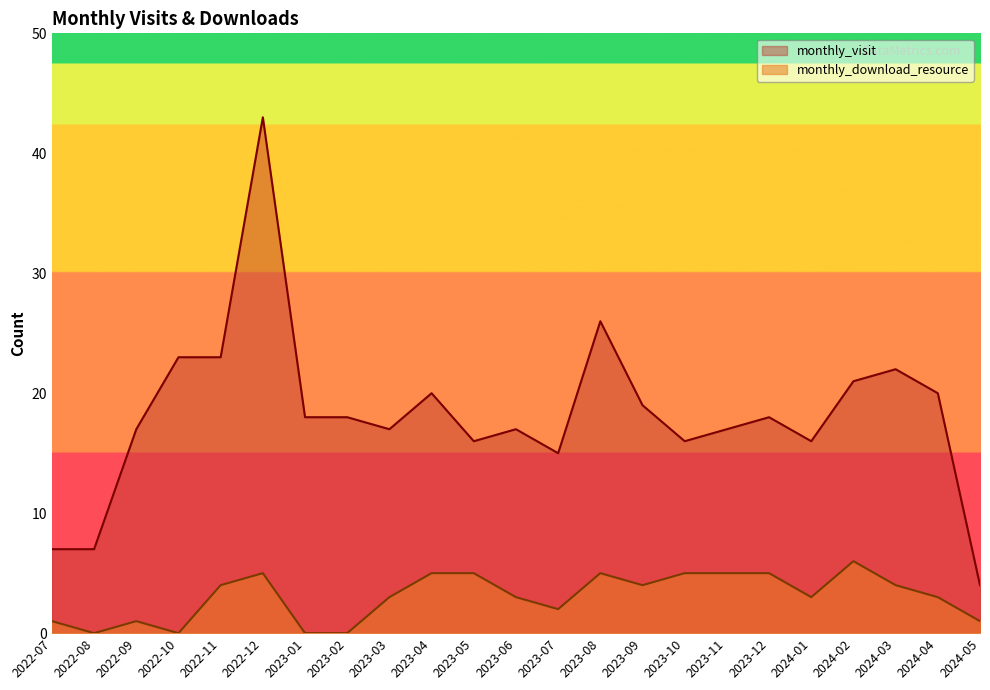

Reading left to right, what are all the values shown in this chart?

monthly_visit: 7	7	17	23	23	43	18	18	17	20	16	17	15	26	19	16	17	18	16	21	22	20	4
monthly_download_resource: 1	0	1	0	4	5	0	0	3	5	5	3	2	5	4	5	5	5	3	6	4	3	1